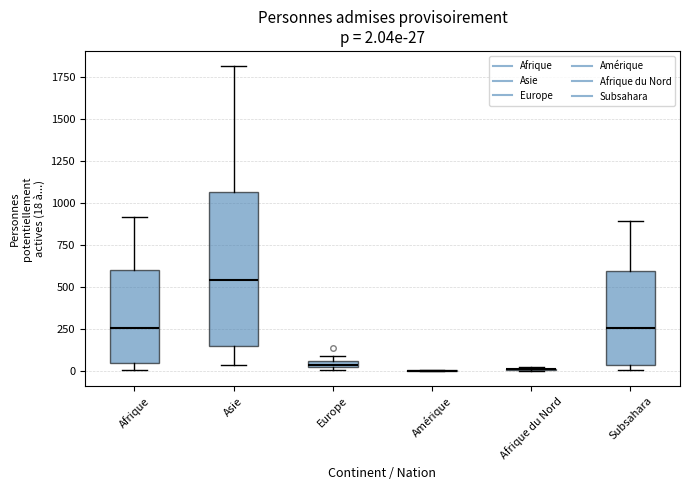

Comparing the boxes themselves (not the whiskers), which one is the tallest?

Asie